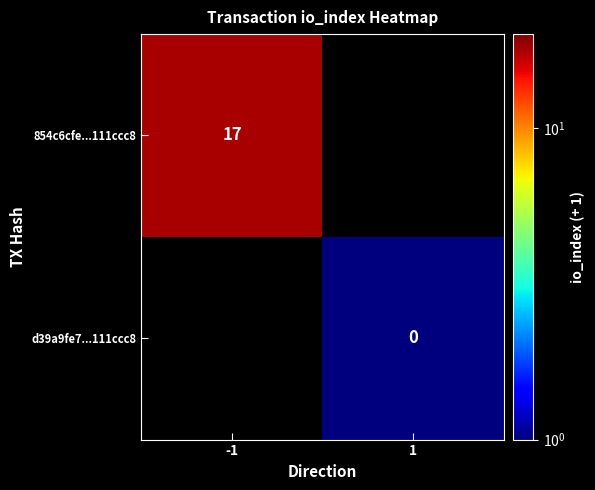

True or false: 854c6cfe...111ccc8 has a value of 5 at -1.

False